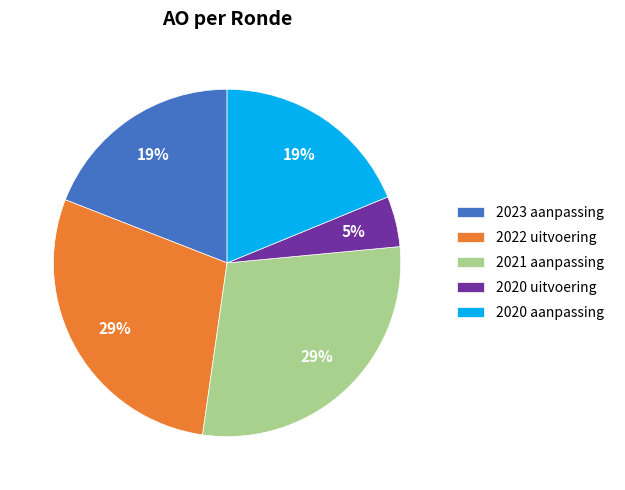

Count the number of slices in the pie.

5